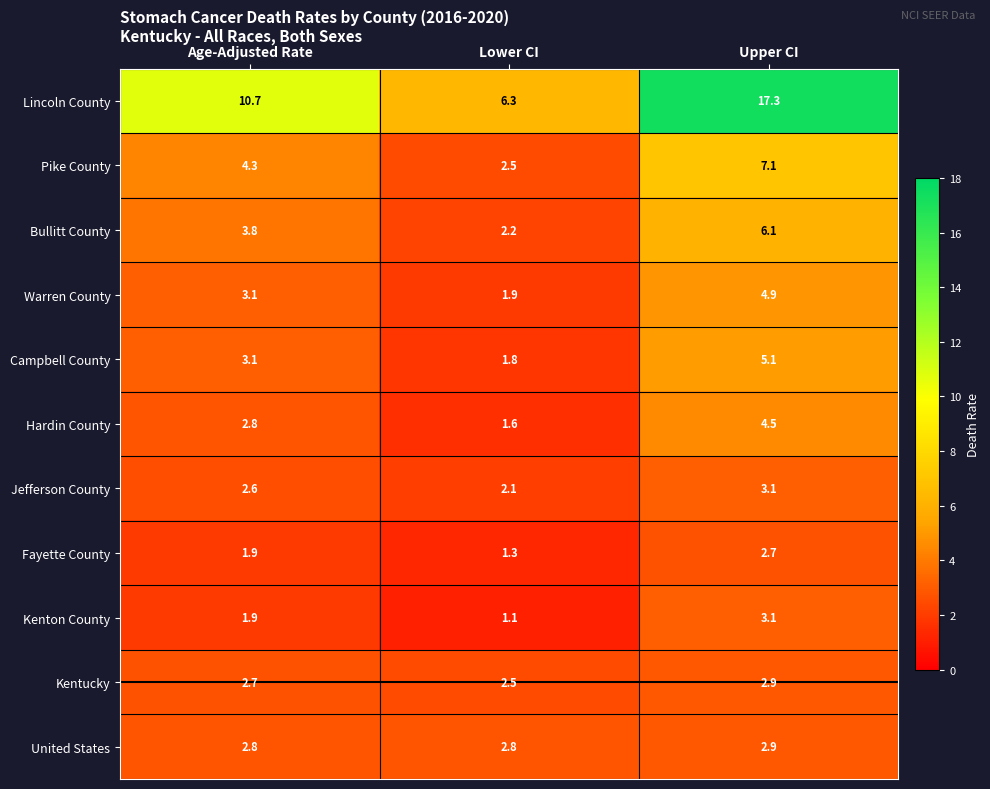

What is the total value across all series at Upper CI?

59.7